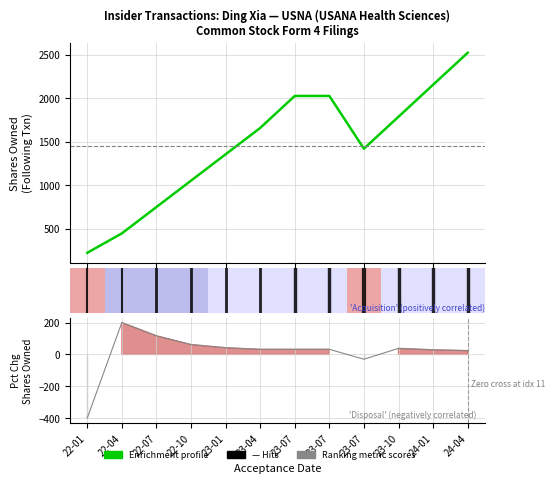

True or false: Ranking metric scores has more than 1 interior local peaks.

True